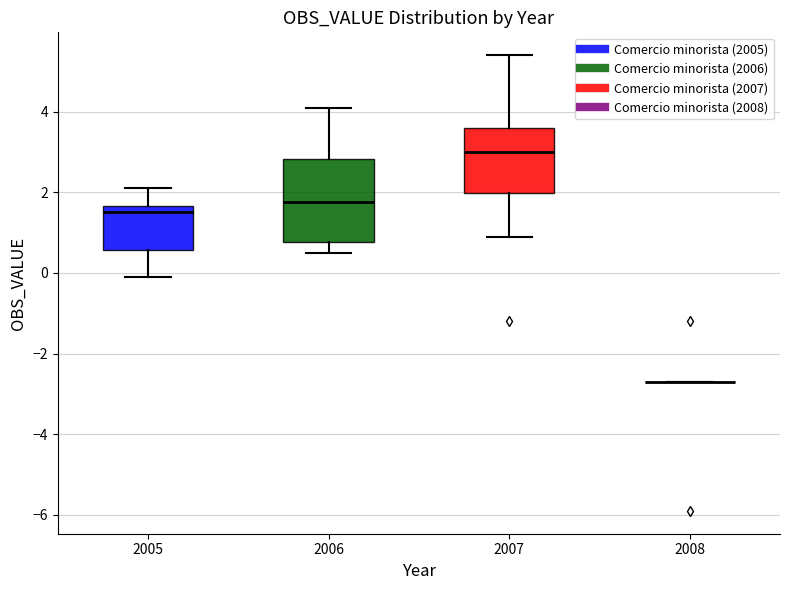

Where is the lower edge of the box at x = 2006 on the y-axis? The values are not printed on the chart, so give them approximately, as read against the axis.

0.8